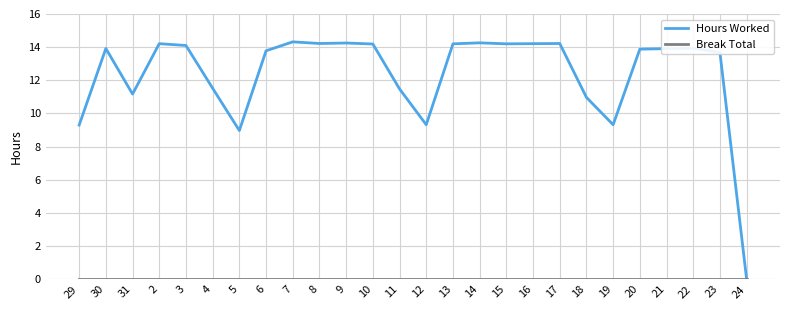

How many lines are shown in the chart?

2